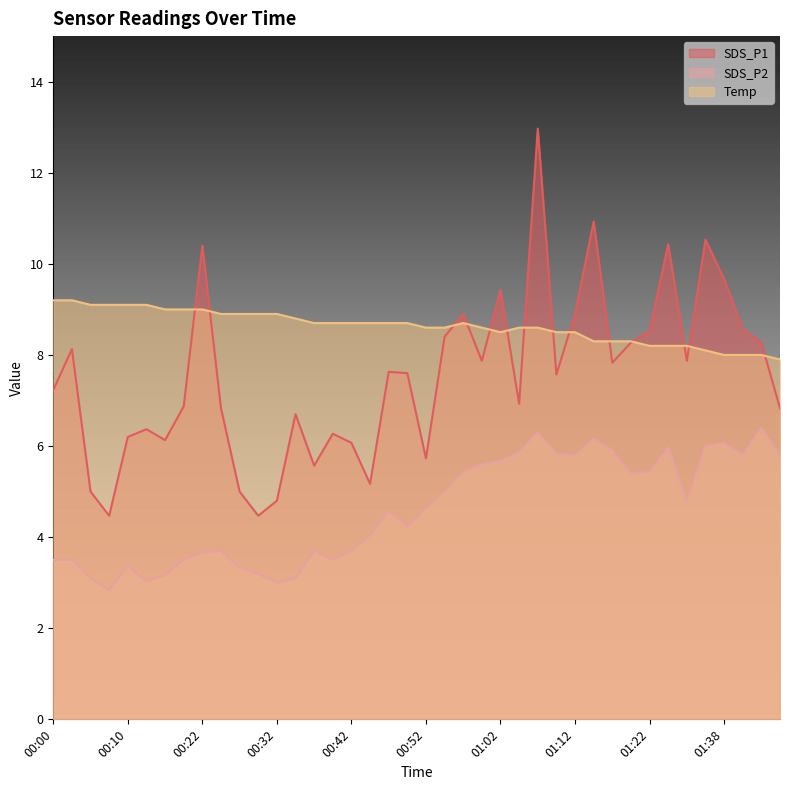

What is the sum of all SDS_P2 values?

183.6